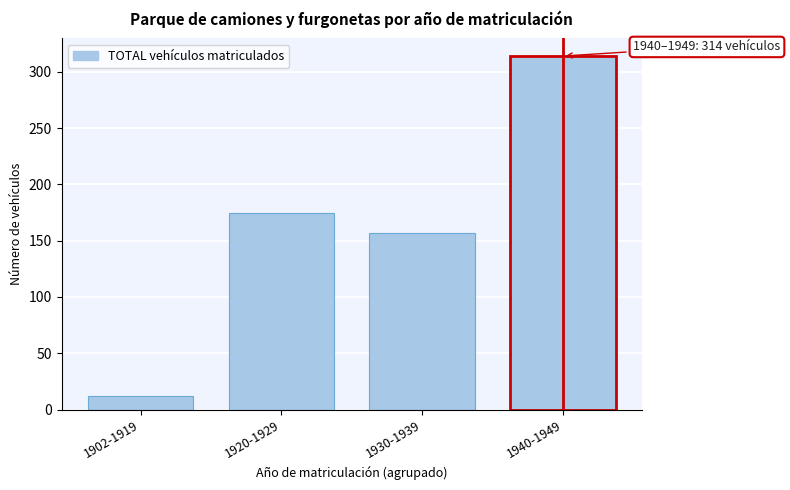

Reading left to right, extract all data points from this chart.

1902-1919=12	1920-1929=175	1930-1939=157	1940-1949=314